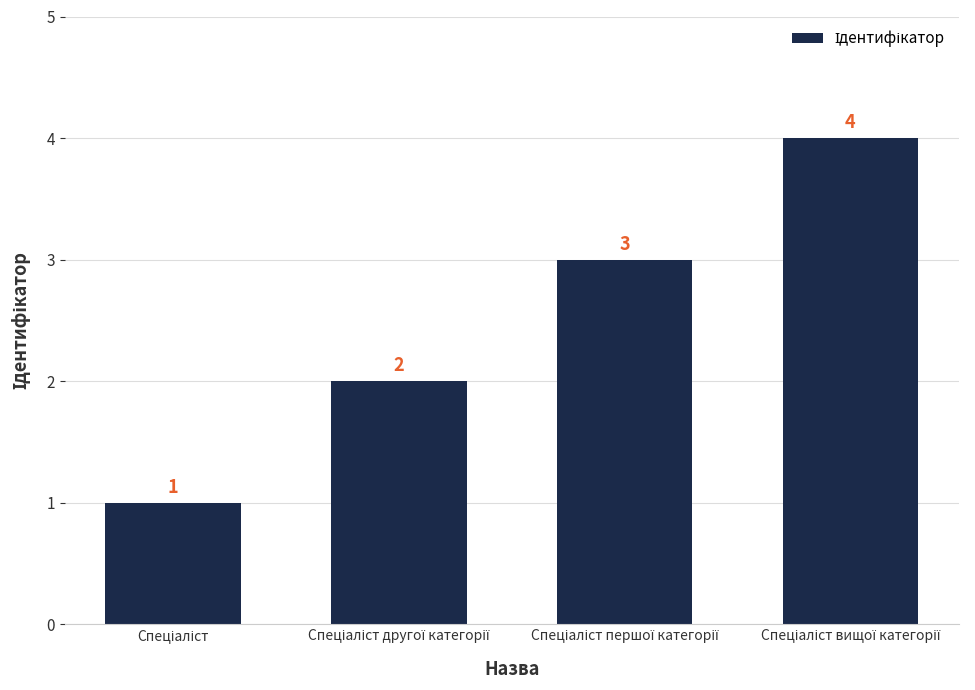

Count the values in the range 2 to 4.

3